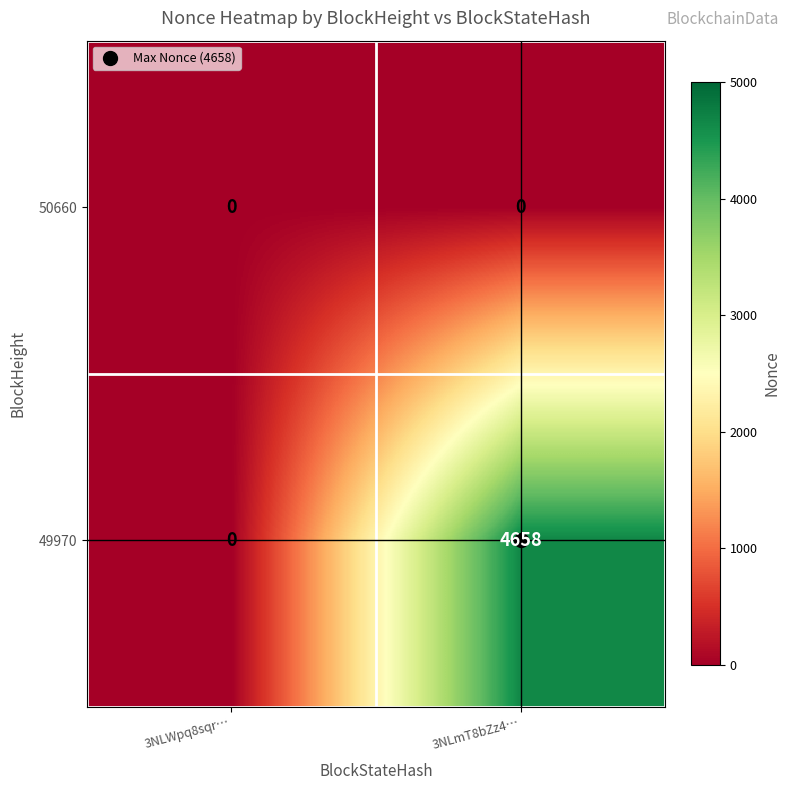

How many categories are shown in the chart?

2